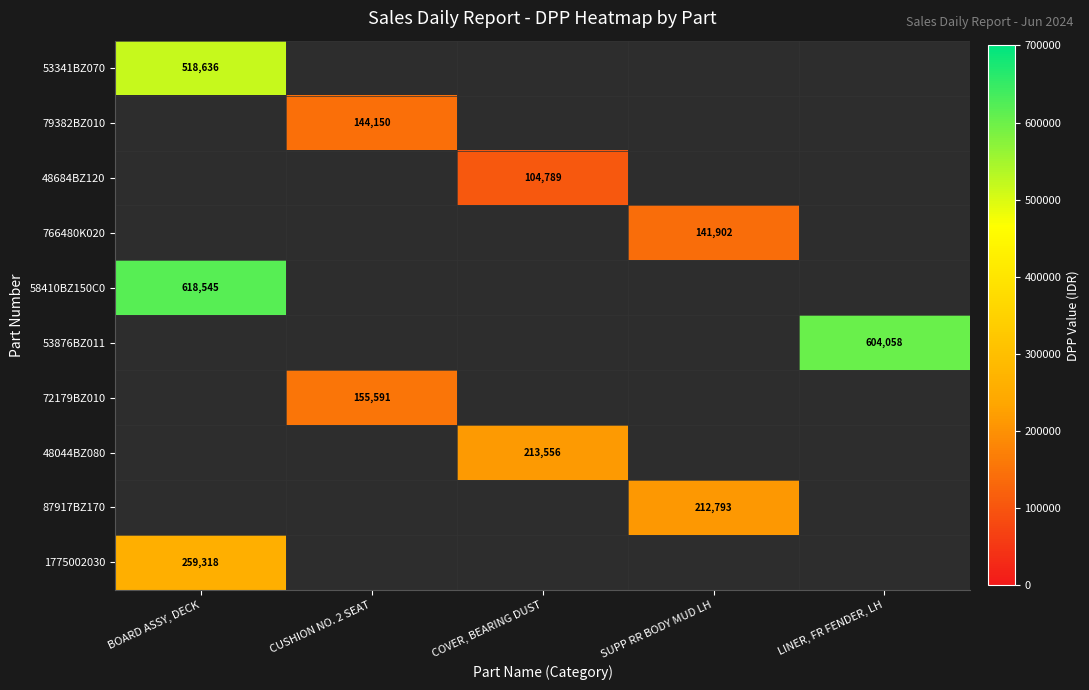

True or false: 79382BZ010 has a value of 144150 at CUSHION NO. 2 SEAT.

True